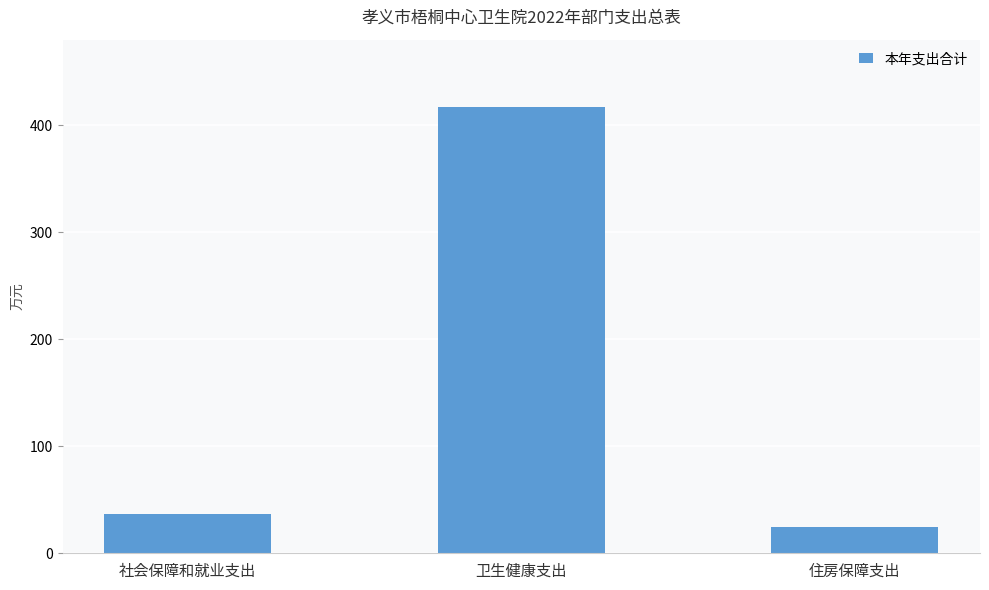

What position from the right is 社会保障和就业支出?

3